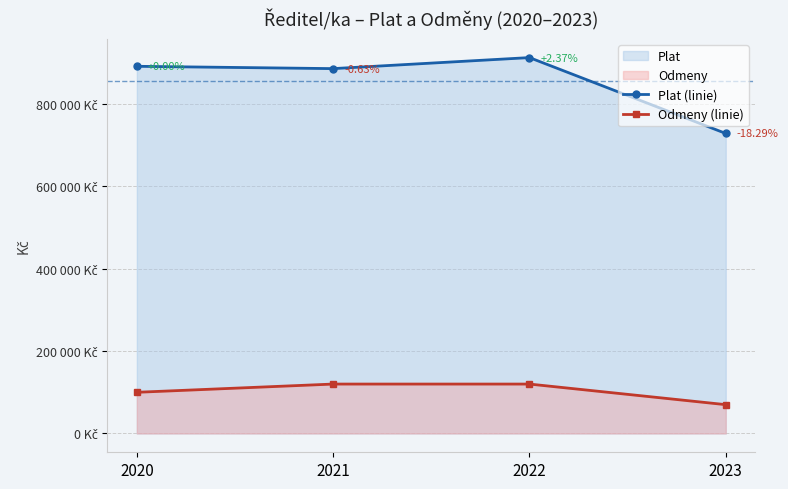

Read the Odmeny (linie) value at 2022, to the nearest 100.

120000